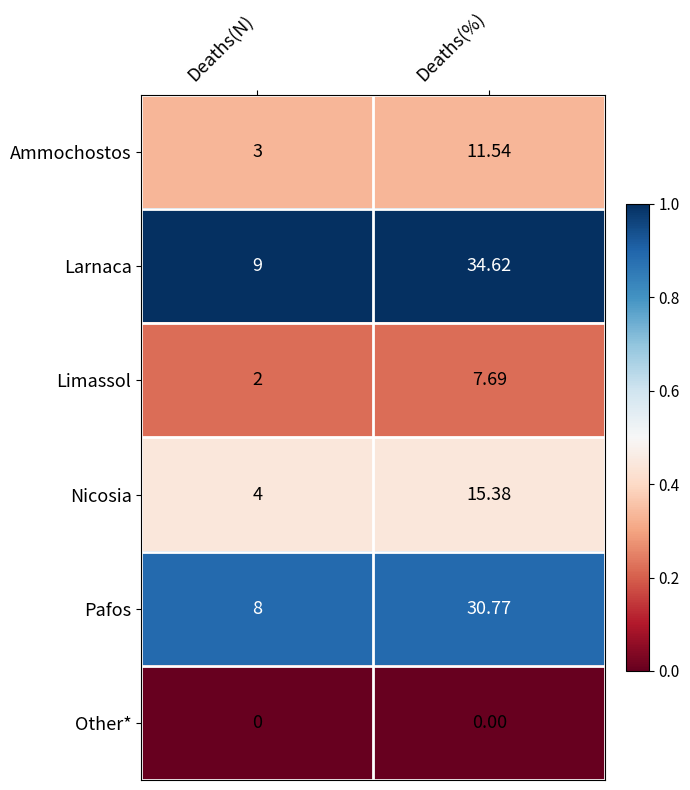

At which category is the sum across all series the highest?

Deaths(%)